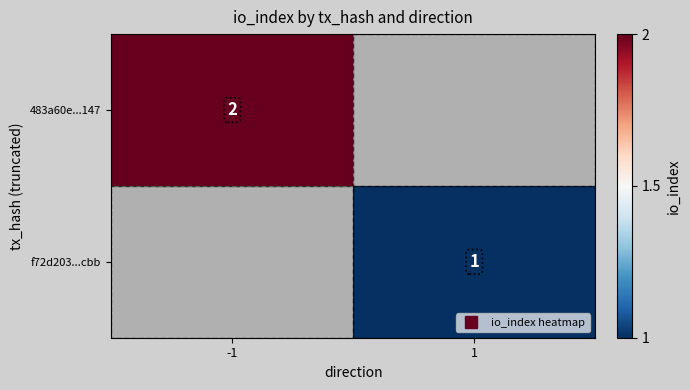

At which label does 483a60e...147 reach its minimum?

-1